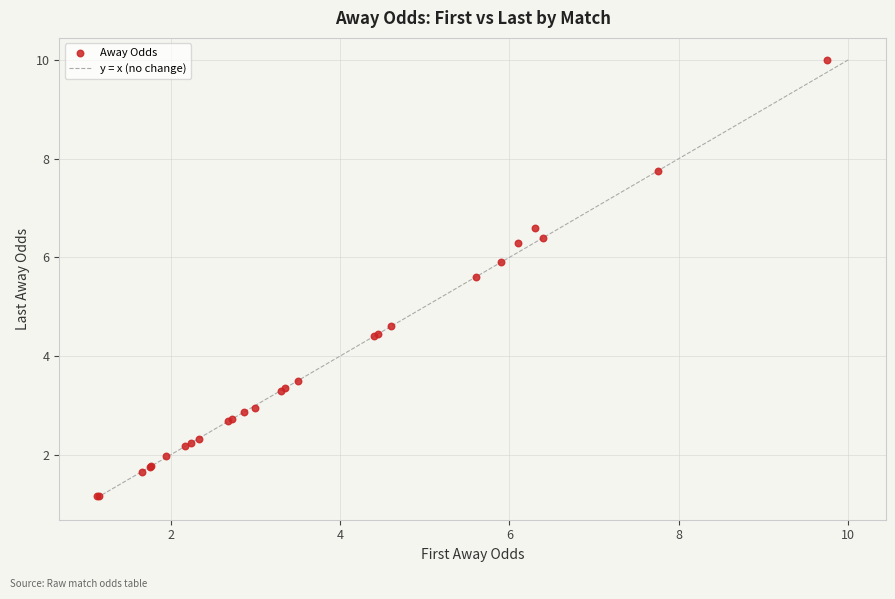

What Y value in the scatter plot is closest to 5?

4.6